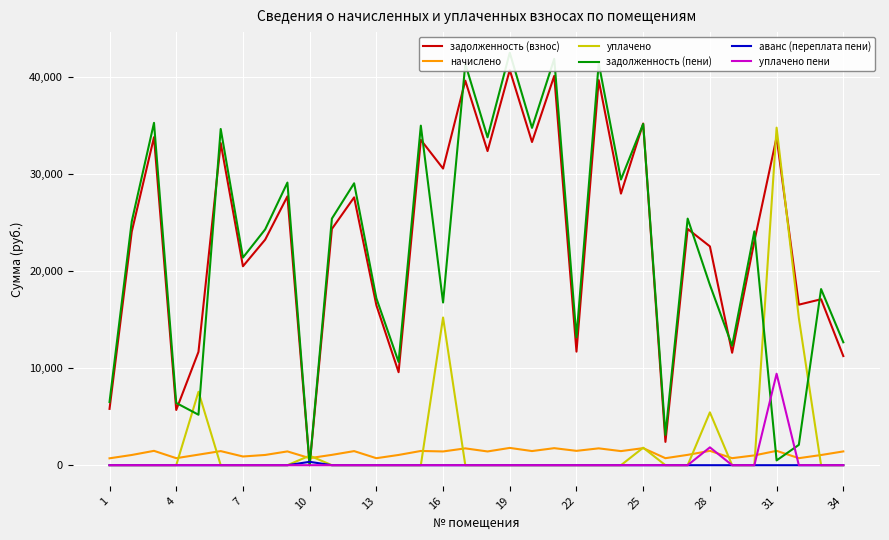

Count the number of data series in this chart.

6